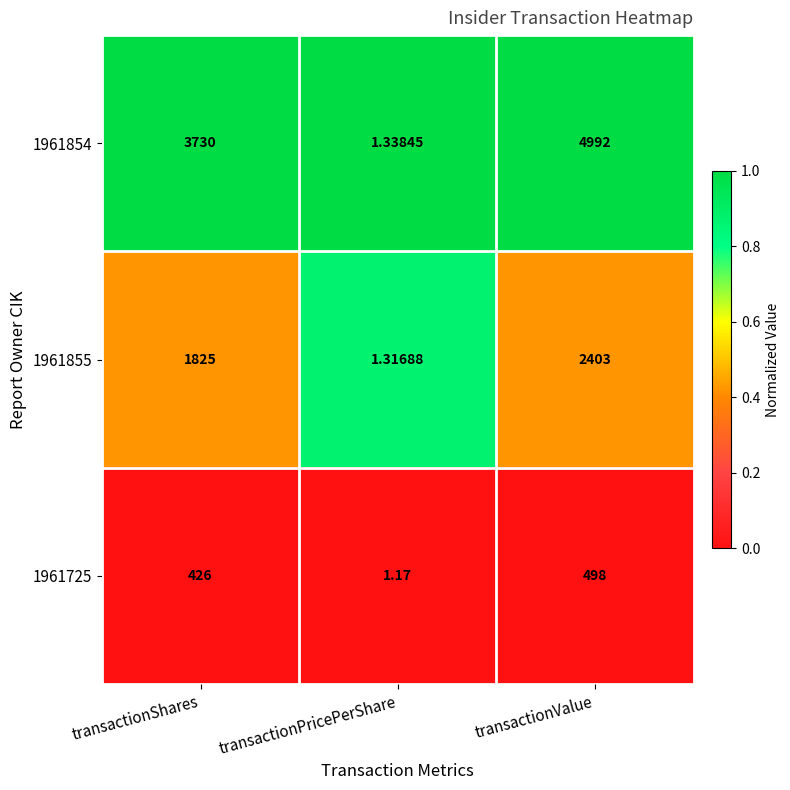

At which category is the sum across all series the highest?

transactionValue